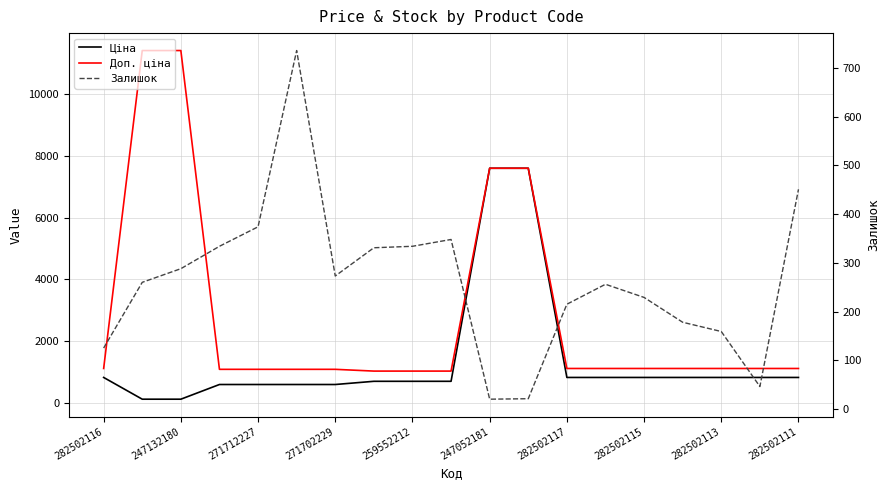

Reading right to left, what are all the values shown in this chart?

Ціна: 818.5	818.5	818.5	818.5	818.5	818.5	818.5	7596.5	7596.5	693.7	693.7	693.7	589.9	589.9	589.9	589.9	114.1	114.1	818.5
Доп. ціна: 1109.2	1109.2	1109.2	1109.2	1109.2	1109.2	1109.2	7596.5	7596.5	1024.6	1024.6	1024.6	1081.7	1081.7	1081.7	1081.7	11410.0	11410.0	1109.2
Залишок: 451.0	46.0	159.0	178.0	229.0	256.0	215.0	21.0	20.0	348.0	334.0	331.0	273.0	736.0	374.0	334.0	288.0	260.0	125.0